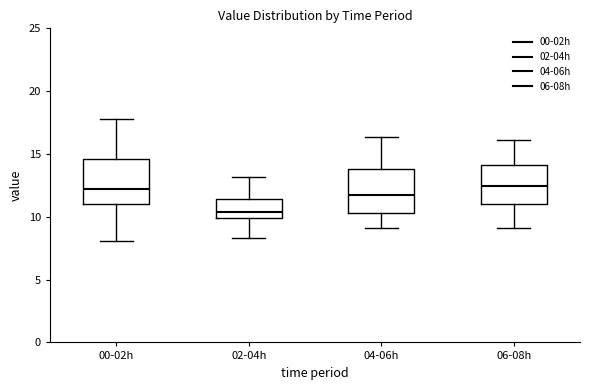

Reading left to right, transcribe this box plot: for each box, give where its median line is, the range the box spans, and where its two whiskers end, as read against the y-axis. The values are not printed on the chart, so give them approximately, as read against the axis.

00-02h: median 12.5, box 11.0 to 14.5, whiskers 8.0 to 18.0
02-04h: median 10.5, box 10.0 to 11.5, whiskers 8.5 to 13.0
04-06h: median 12.0, box 10.5 to 14.0, whiskers 9.0 to 16.5
06-08h: median 12.5, box 11.0 to 14.0, whiskers 9.0 to 16.0